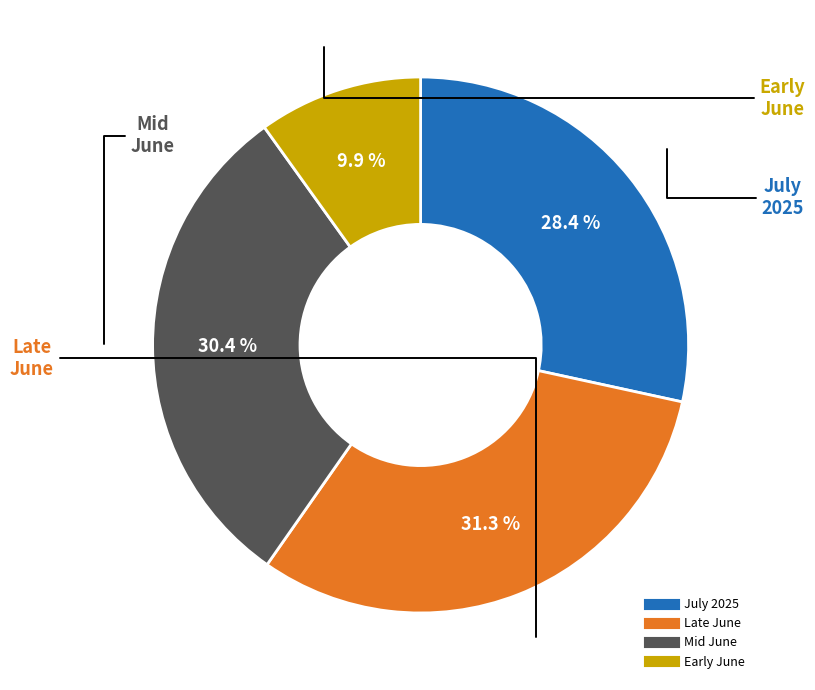

Is there any slice that represents more than half of the pie?

No